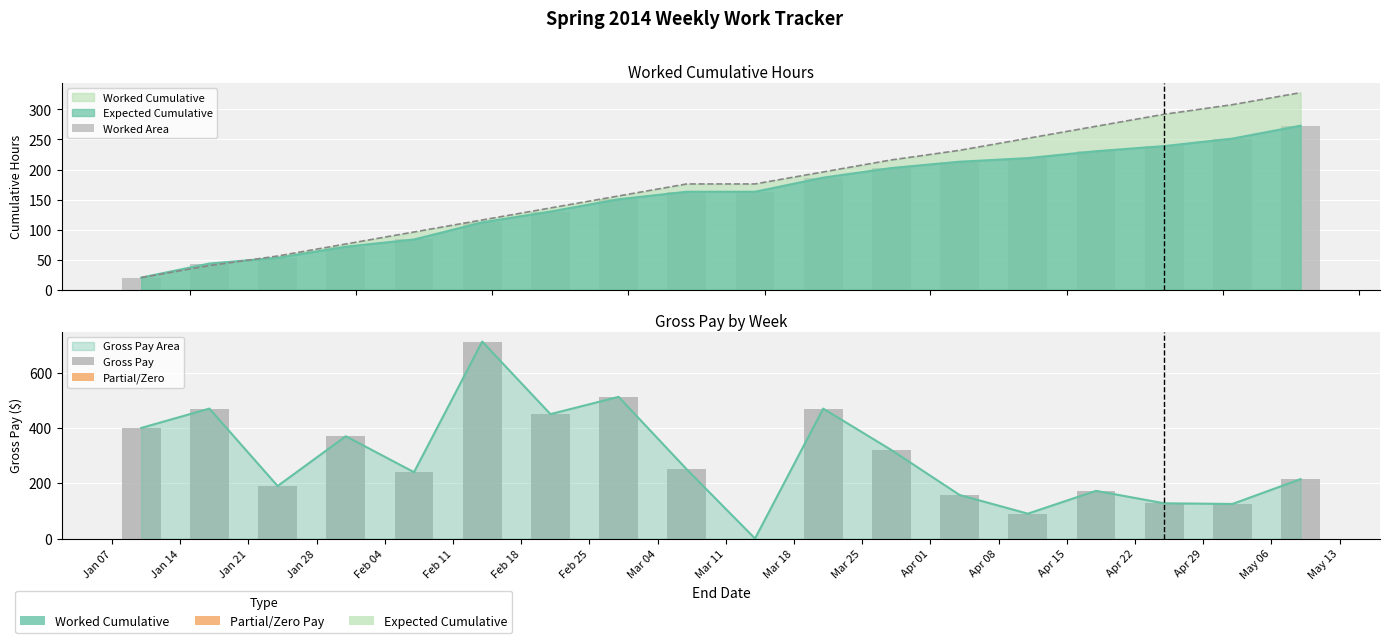

Which label corresponds to the largest value in the chart?

May 06